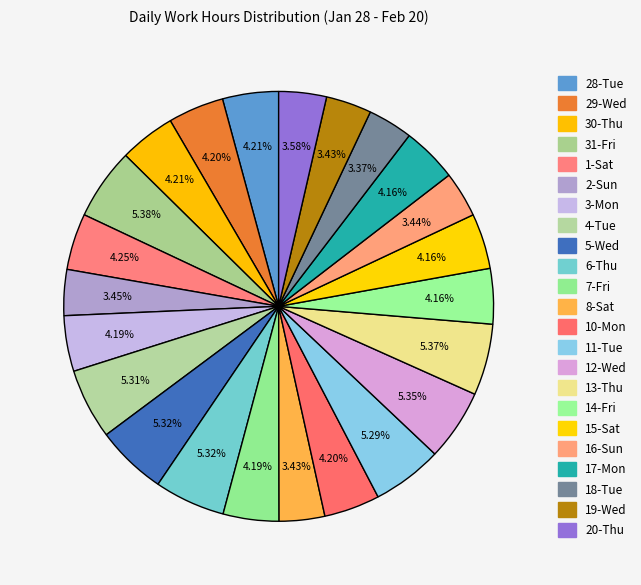

What is the ratio of the value at 13-Thu to the value at 7-Fri?

1.3